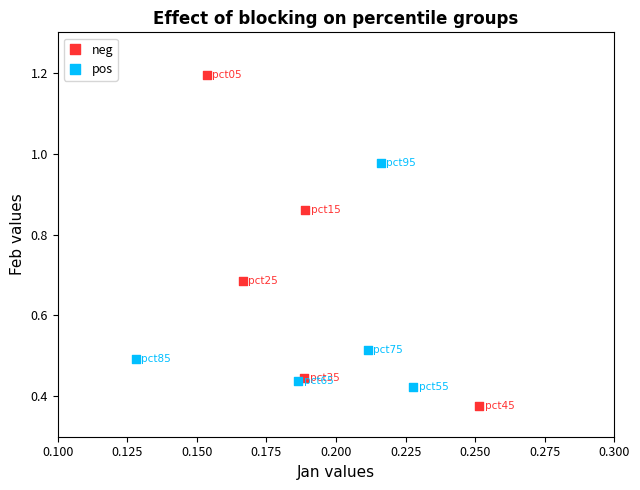

Which series reaches the minimum Y coordinate?

neg